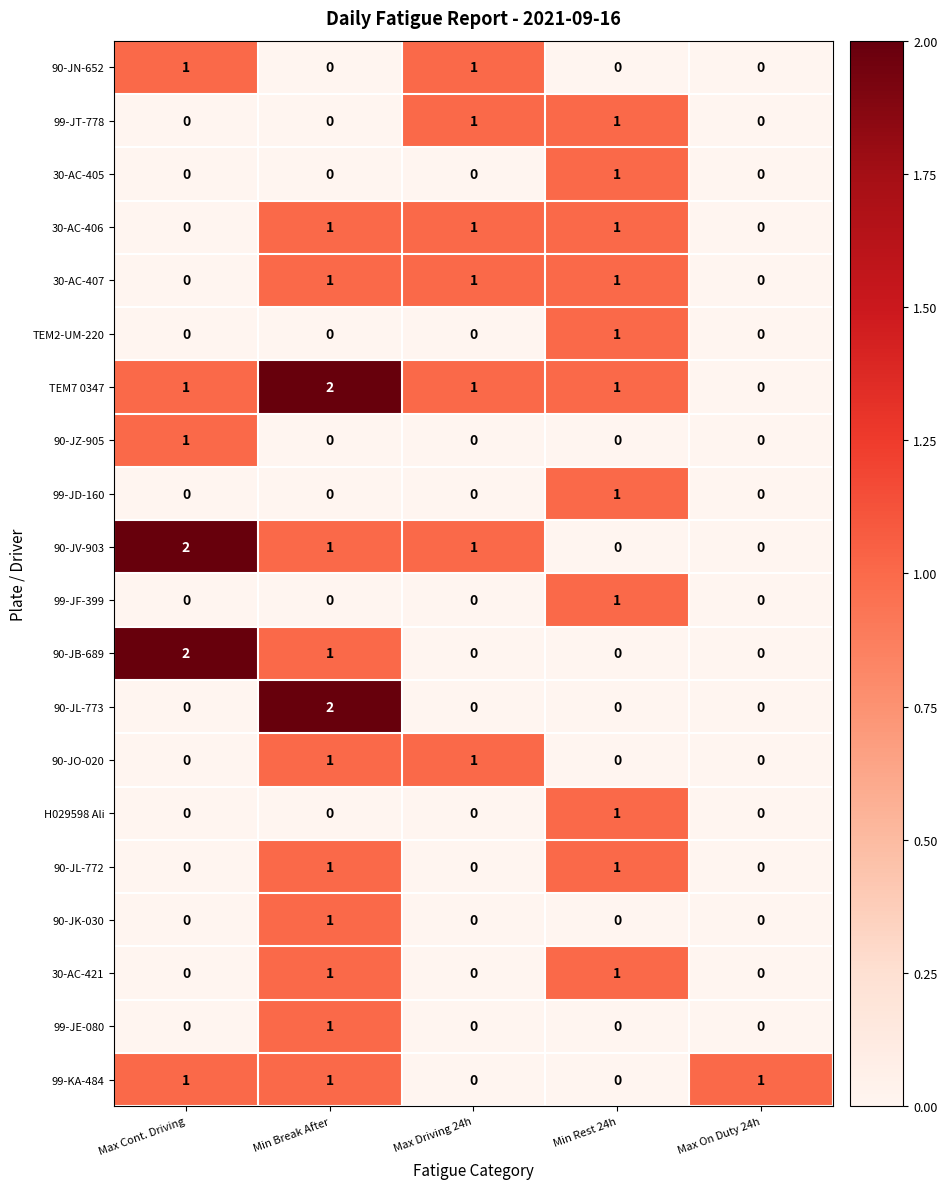

At which category is the sum across all series the highest?

Min Break After